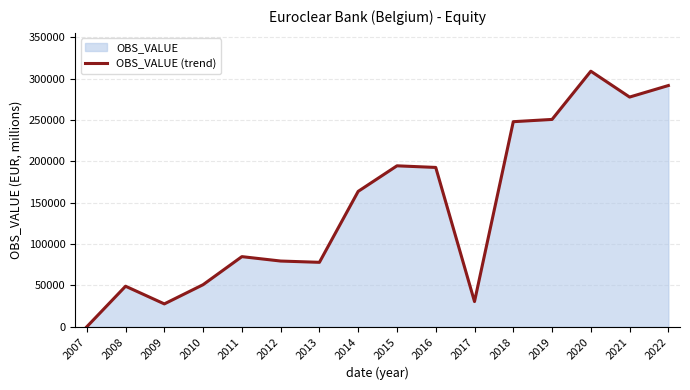

What is the sum of the values at 2021 and 2017?

308108